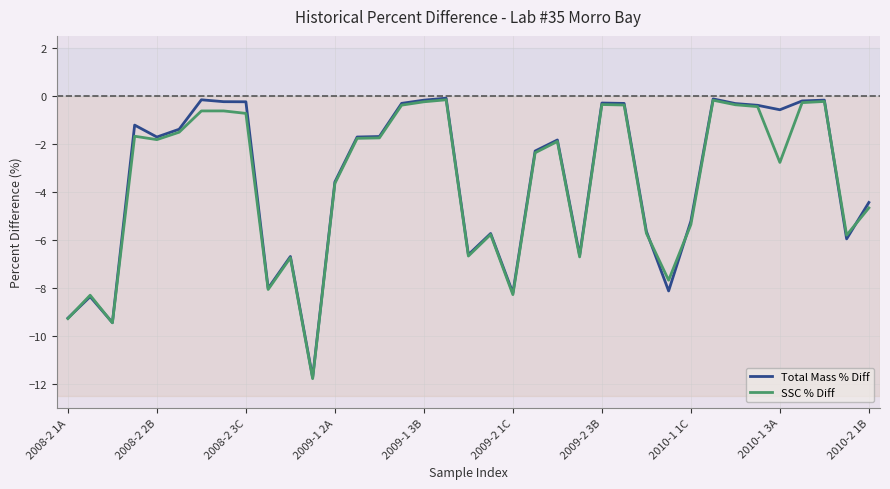

True or false: SSC % Diff and Total Mass % Diff cross at least once.

True